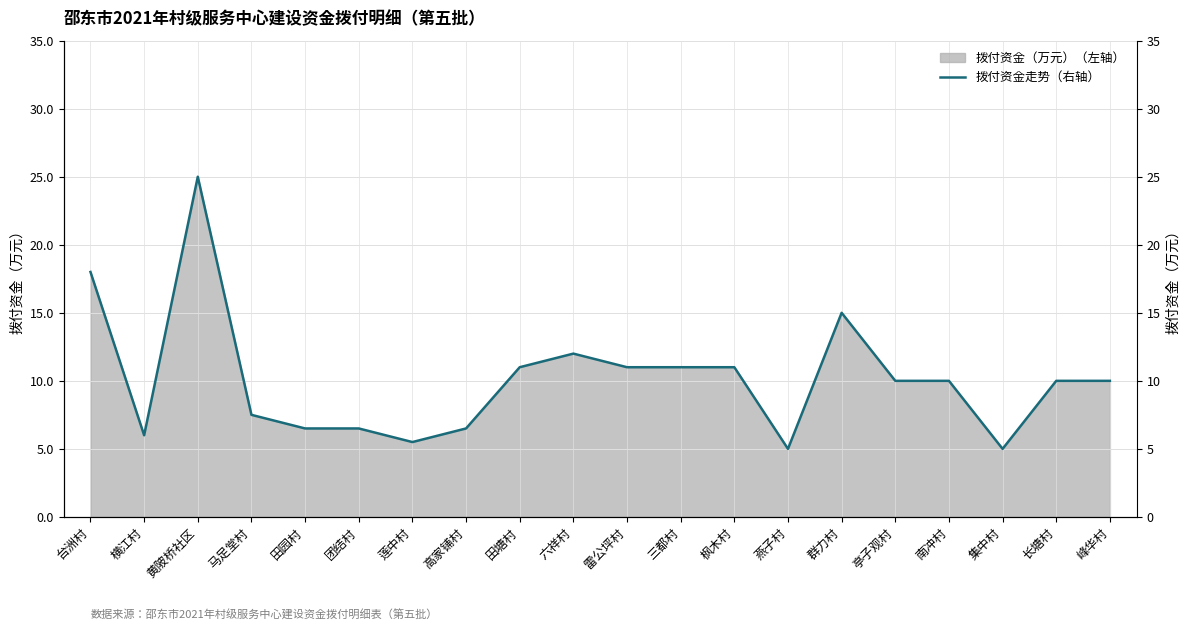

What position from the left is 群力村?

15